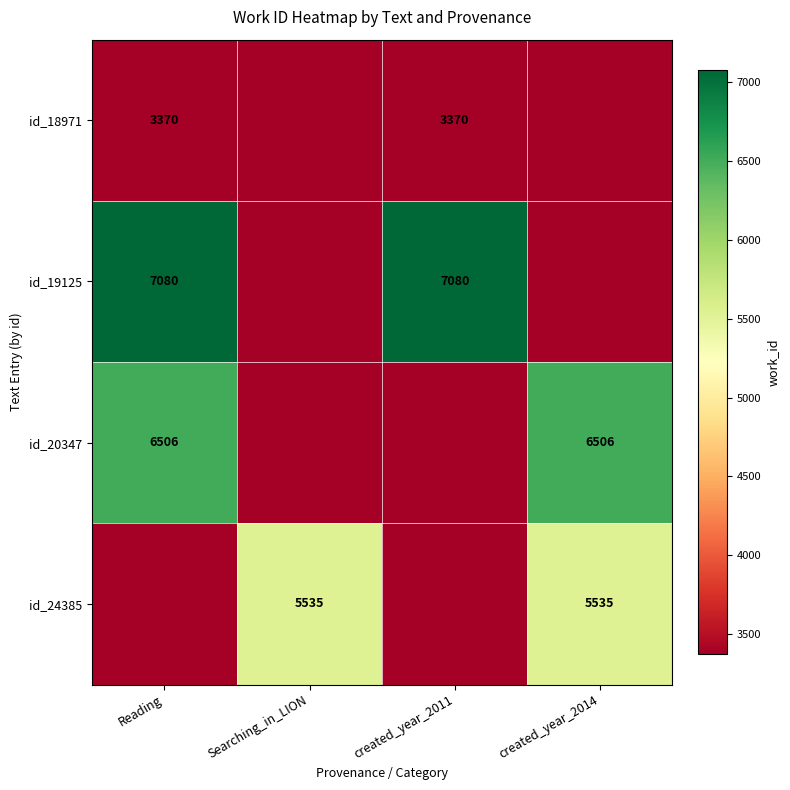

The value of id_24385 at Searching_in_LION is 5535. True or false?

True